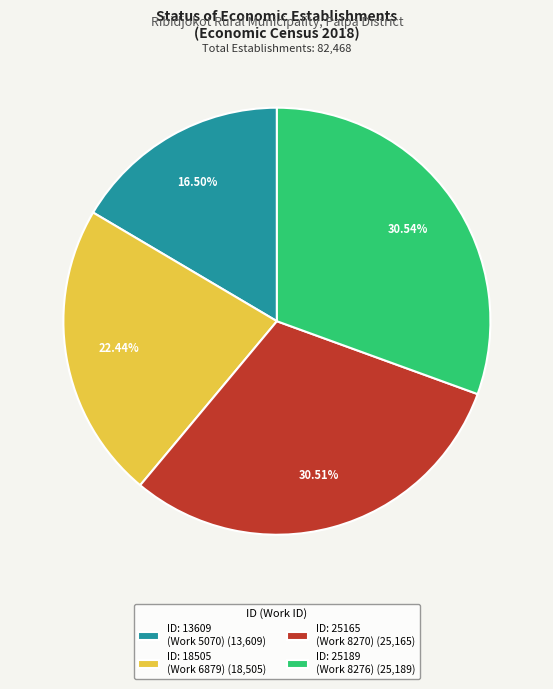

Between ID: 13609 (Work 5070) (13,609) and ID: 25189 (Work 8276) (25,189), which is larger?

ID: 25189 (Work 8276) (25,189)